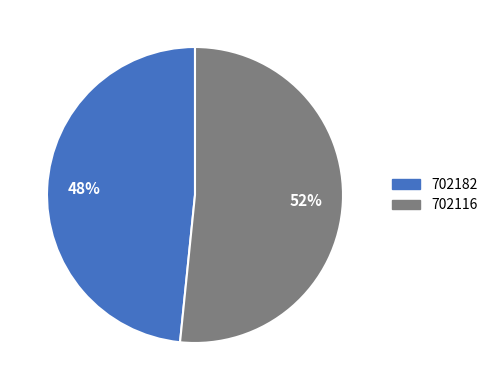

The 702116 slice represents 52% of the pie. True or false?

True